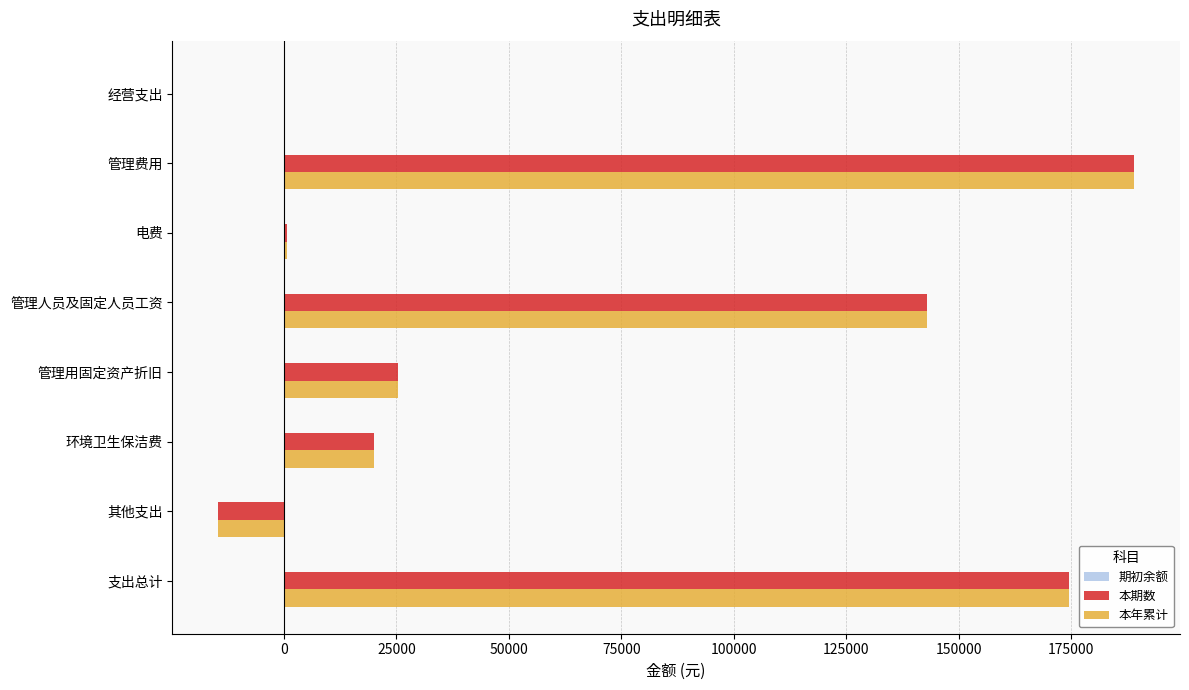

Is the value of 本期数 at 其他支出 greater than the value of 本年累计 at 管理人员及固定人员工资?

No